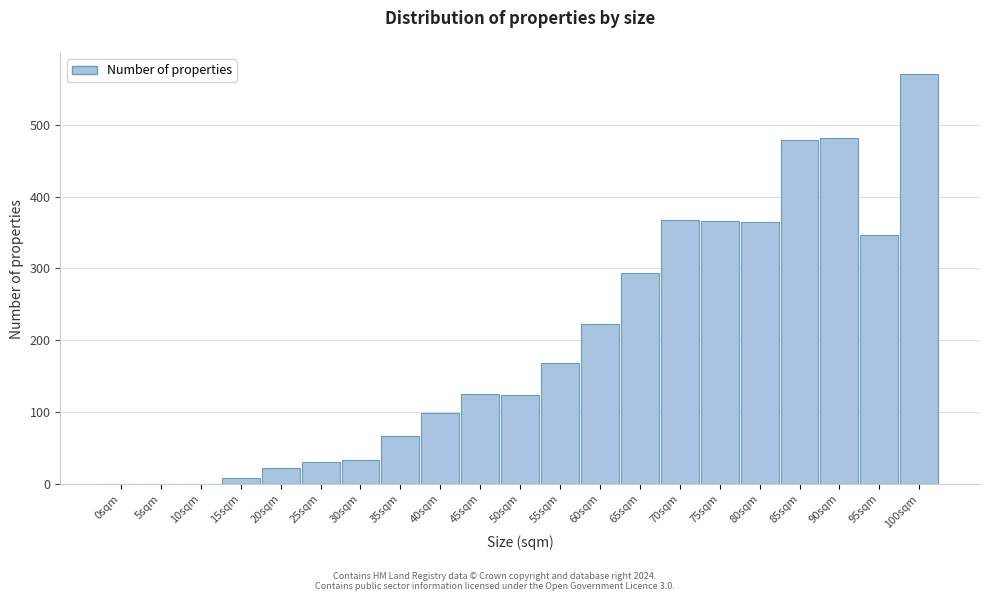

What is the maximum value shown in the chart?

571